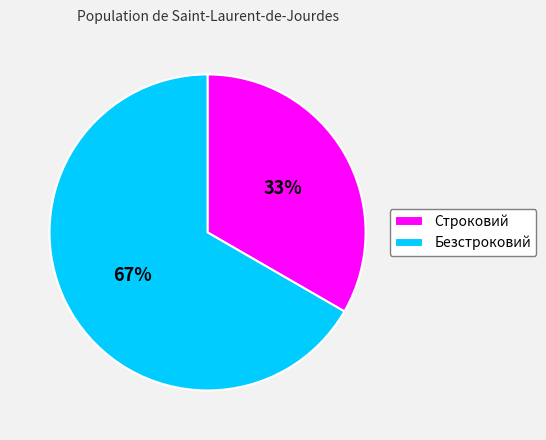

What percentage is the Строковий slice, to the nearest percent?

33%